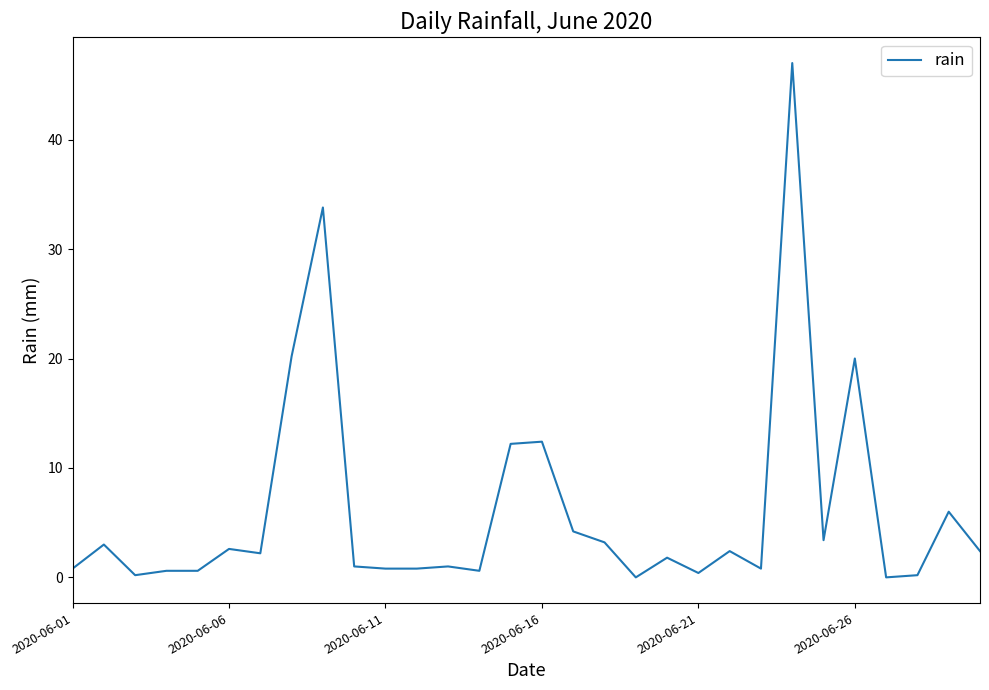

What is the difference between the maximum and minimum values?

47.0